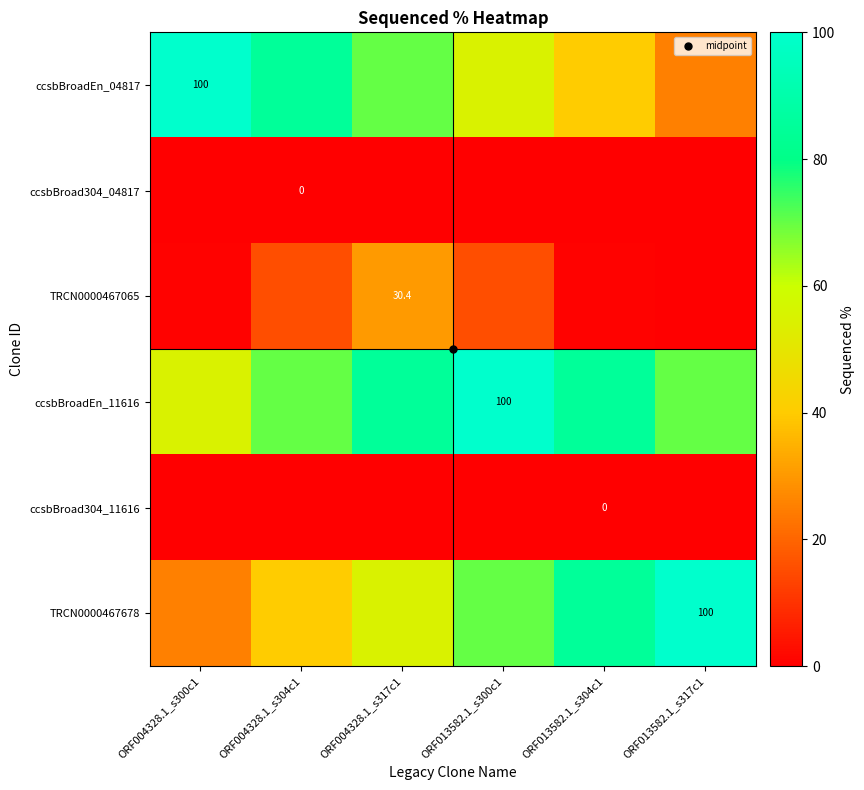

Which series has the widest spread of values?

ccsbBroadEn_04817